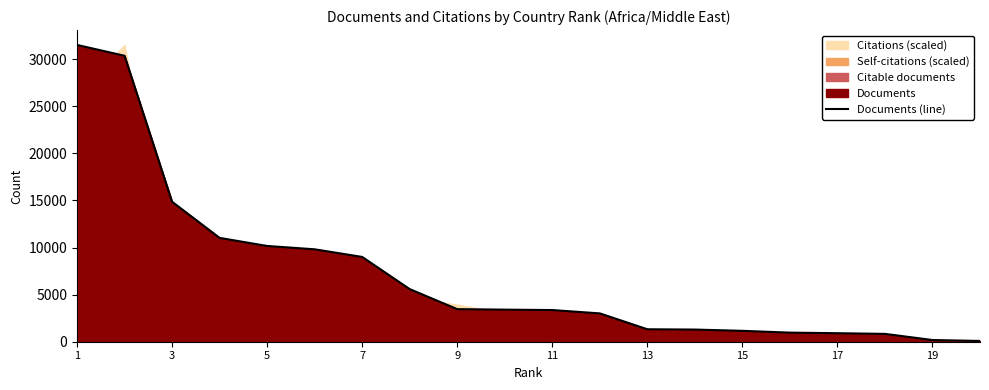

What is the value of the 15th point from the left?

1156